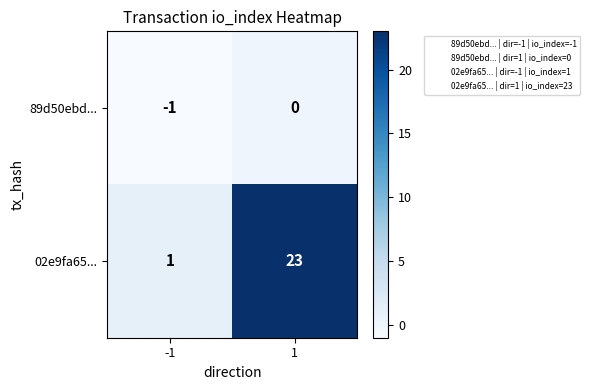

What is the sum of all 02e9fa65... values?

24